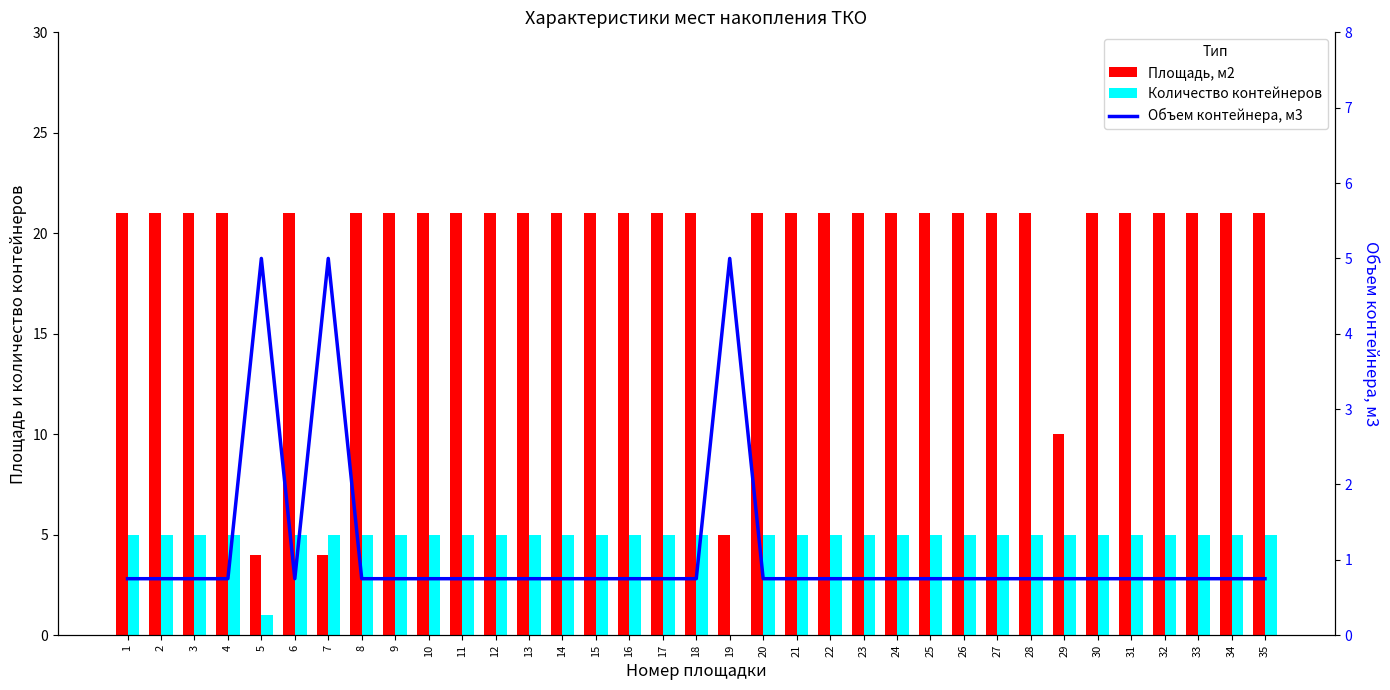

Which series has the widest spread of values?

Площадь, м2